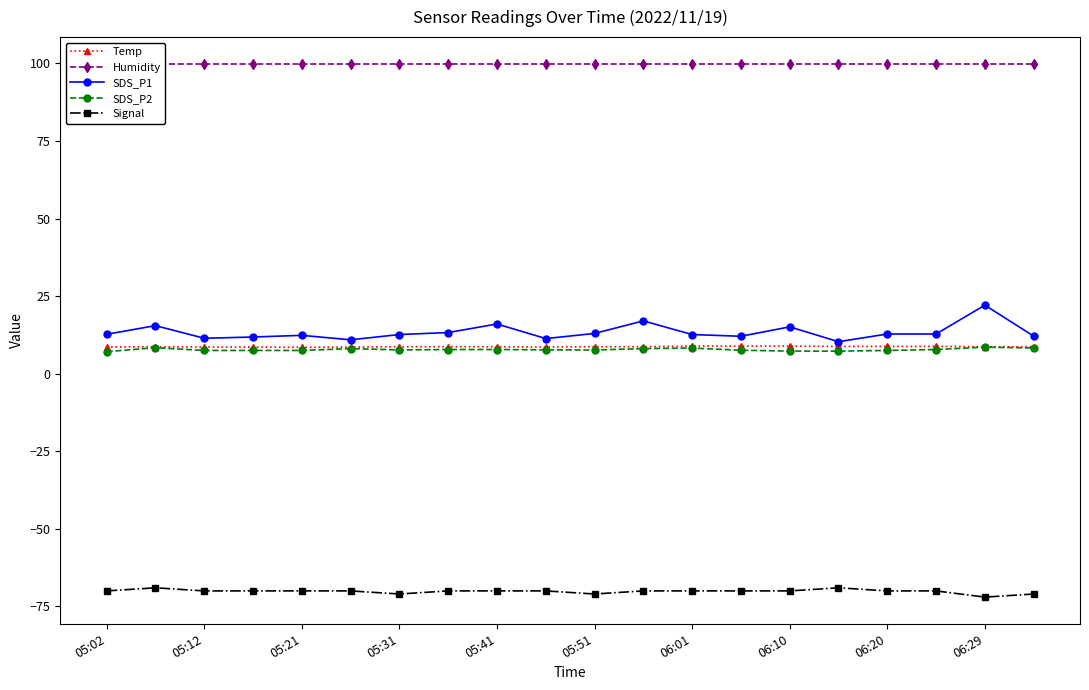

What is the difference between the second highest and second lowest values in the Signal series?

2.0